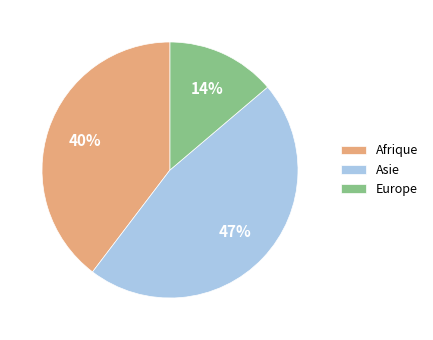

How many segments does this pie chart have?

3